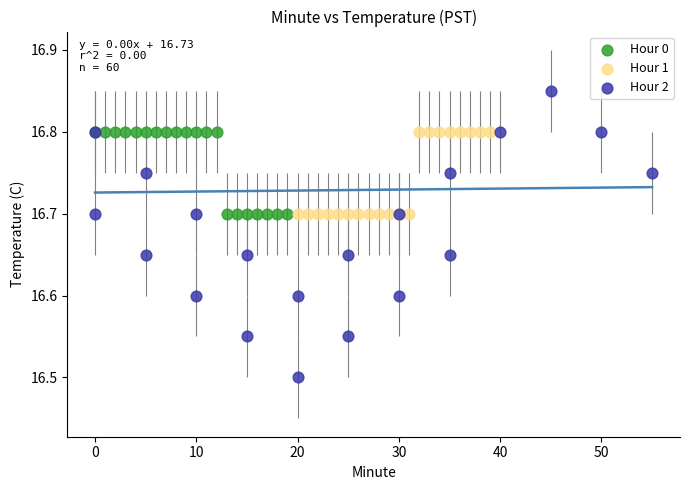

Which series reaches the maximum Y coordinate?

Hour 2